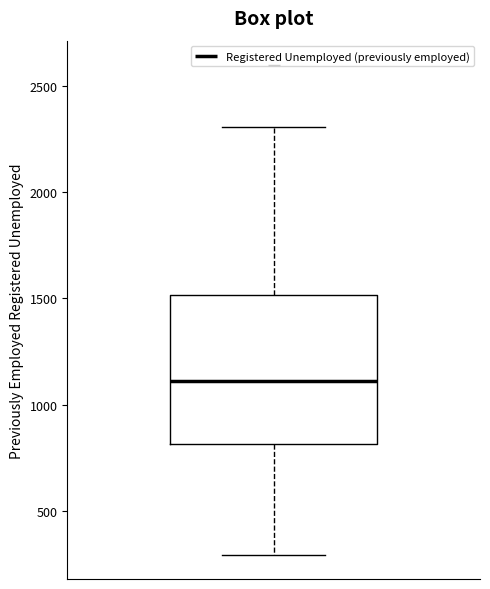

Where does the upper whisker of the box end on the y-axis? The values are not printed on the chart, so give them approximately, as read against the axis.

2300